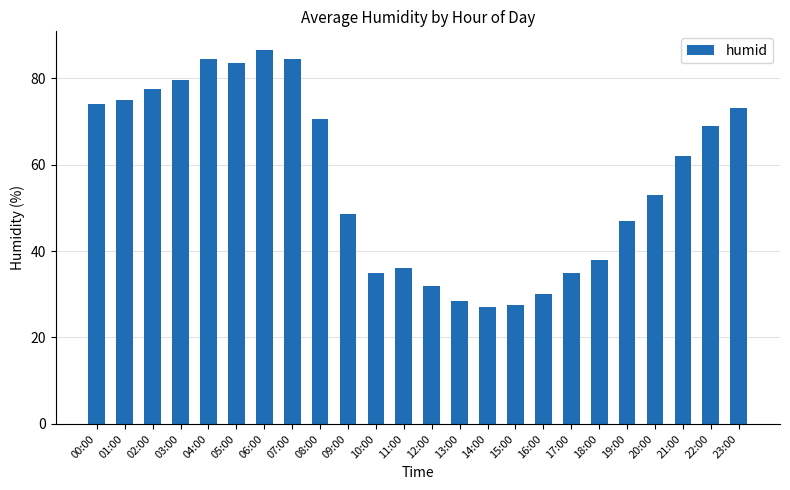

Which label corresponds to the largest value in the chart?

06:00